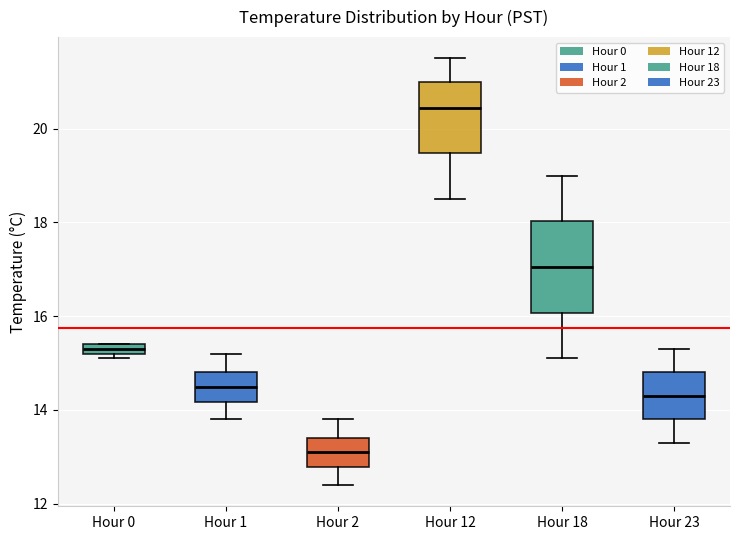

Which box is the tallest, from its lower edge to its upper edge?

Hour 18